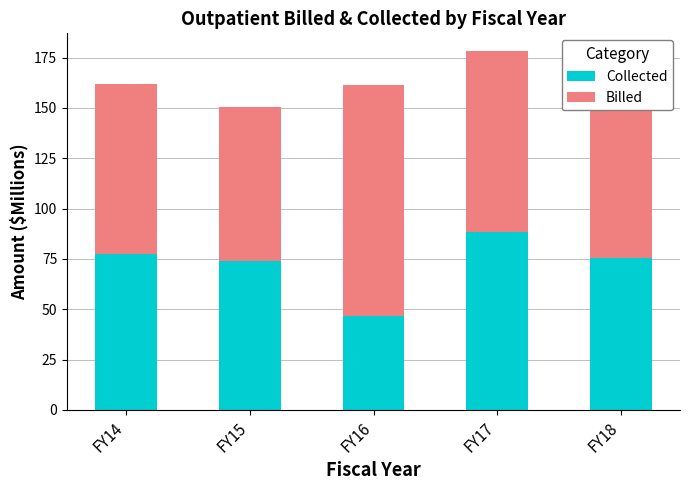

The value of Collected at FY16 is 46.7. True or false?

True